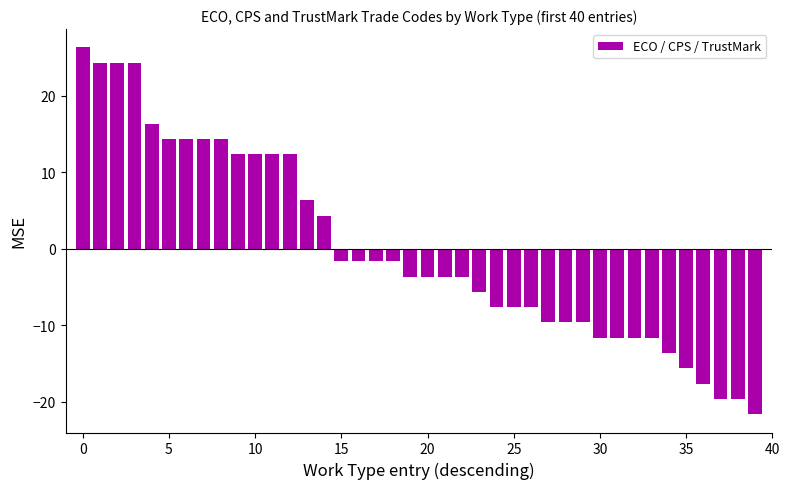

What is the difference between the maximum and minimum values?

48.0